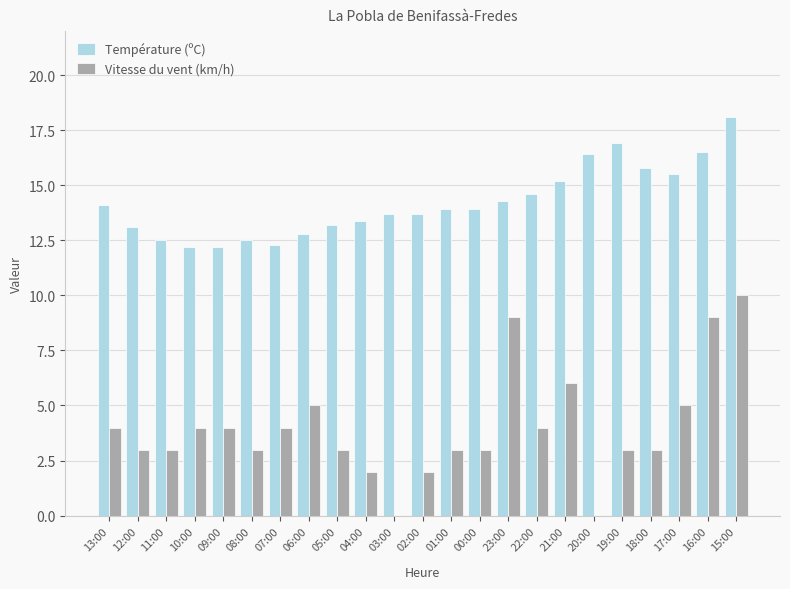

Which series has the largest total across all categories?

Température (ºC)